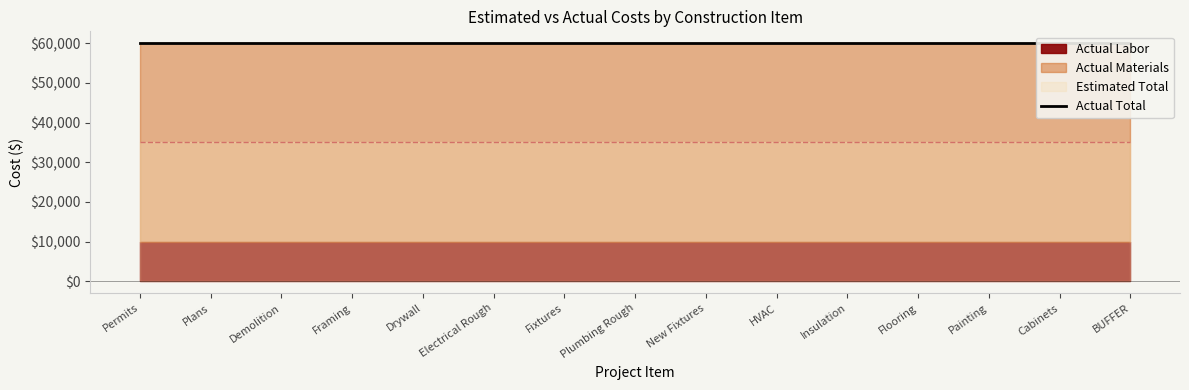

Is it true that Actual Total equals 60000 at Cabinets?

True